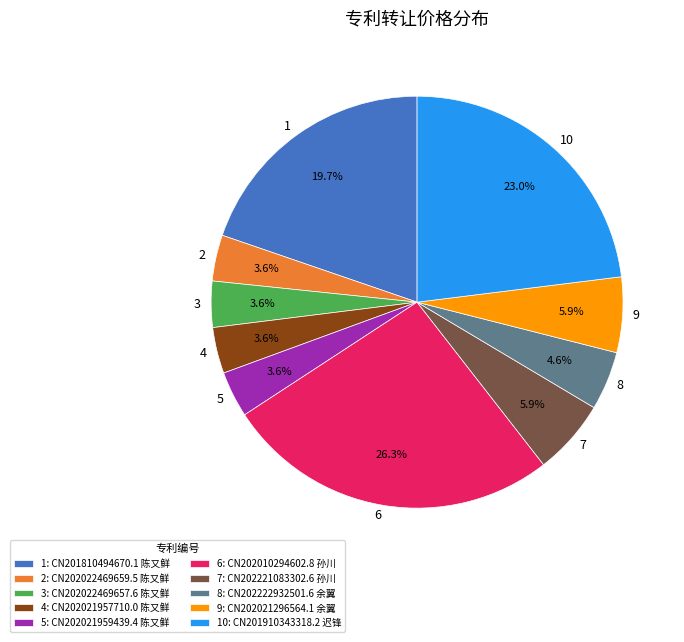

What is the total percentage of 2 and 8?

8.2%